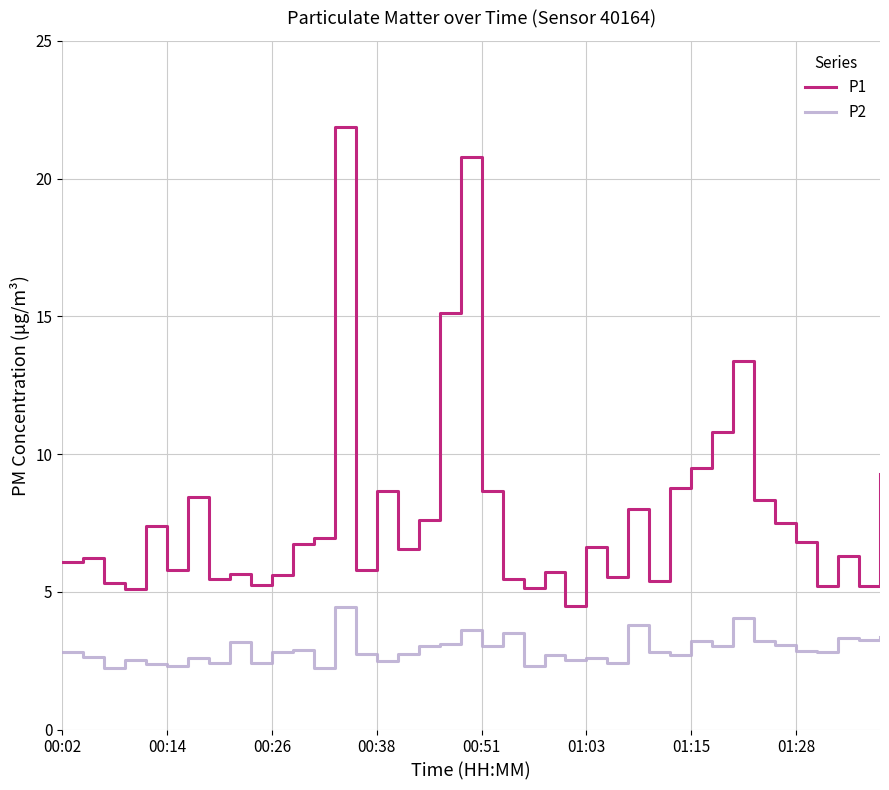

Rank the series by their maximum value, from lowest to highest.

P2, P1